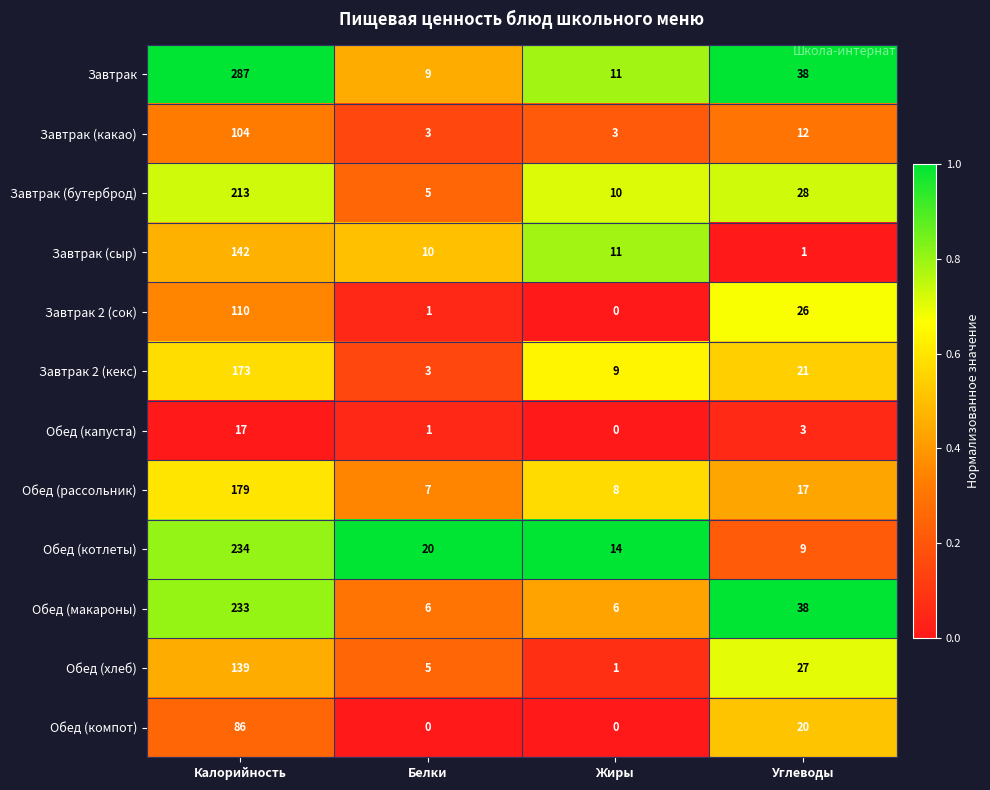

True or false: Обед (хлеб) has a value of 139 at Калорийность.

True